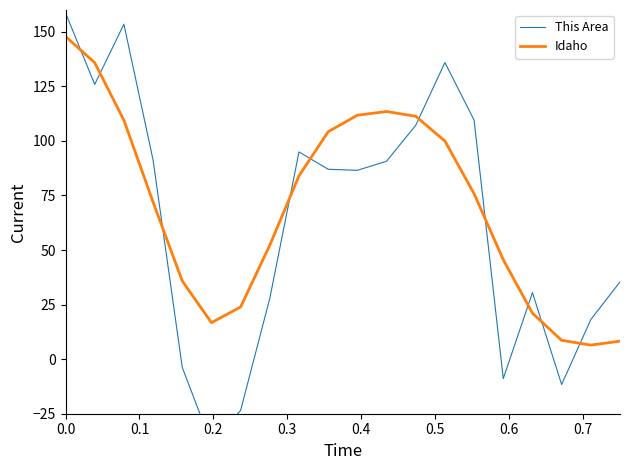

What is the lowest value of the Idaho series?

6.4